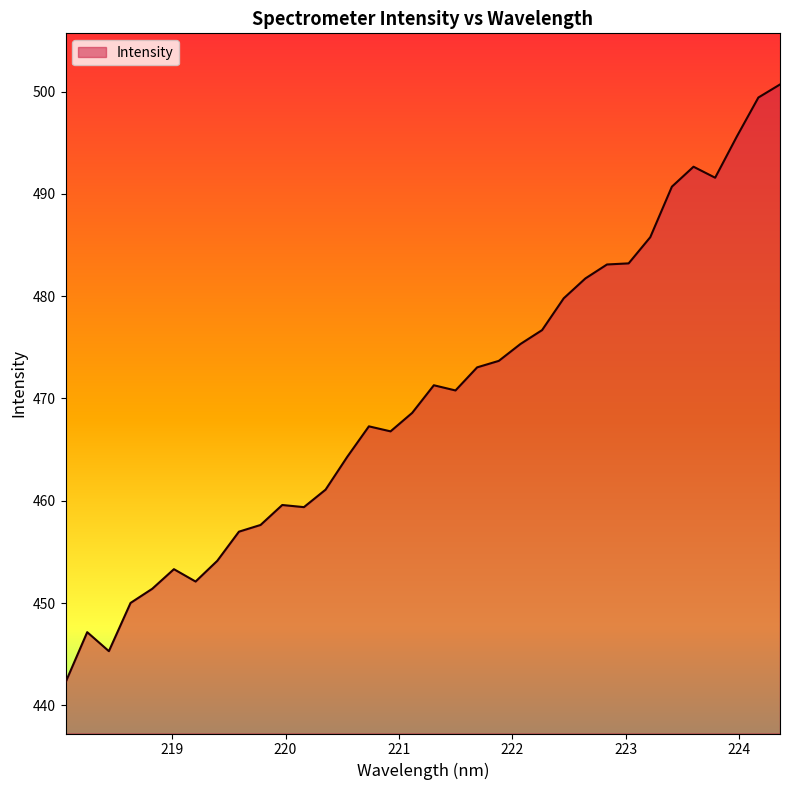

How many lines are shown in the chart?

1